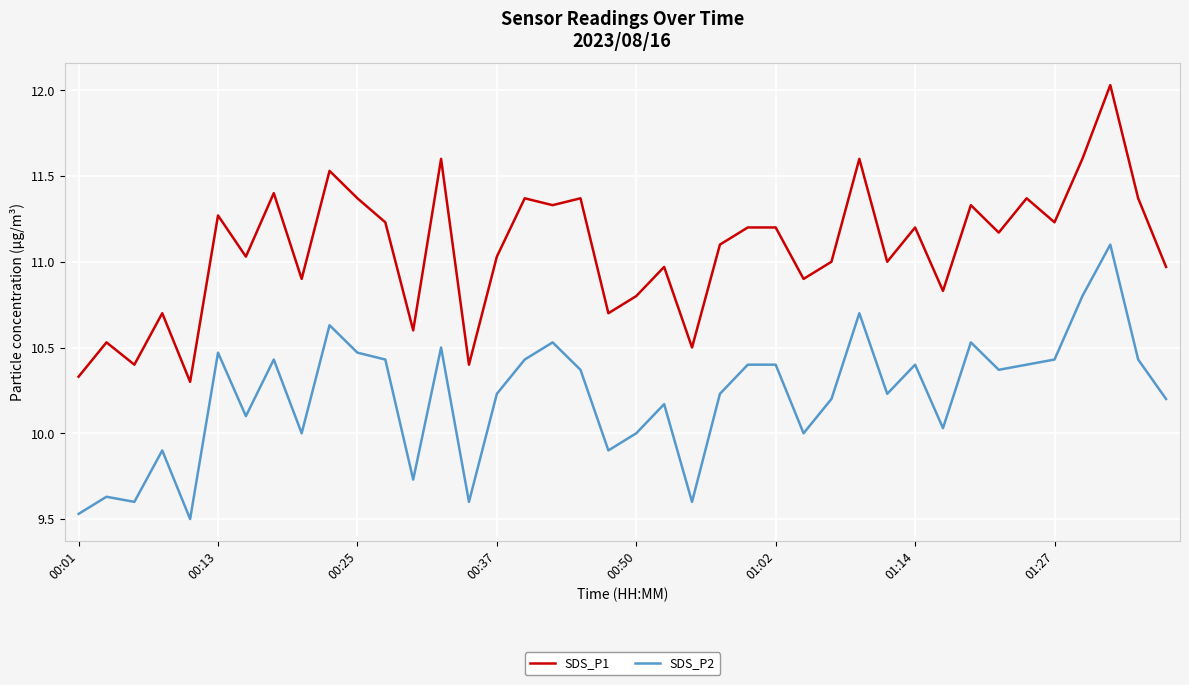

Which series has the largest total across all categories?

SDS_P1